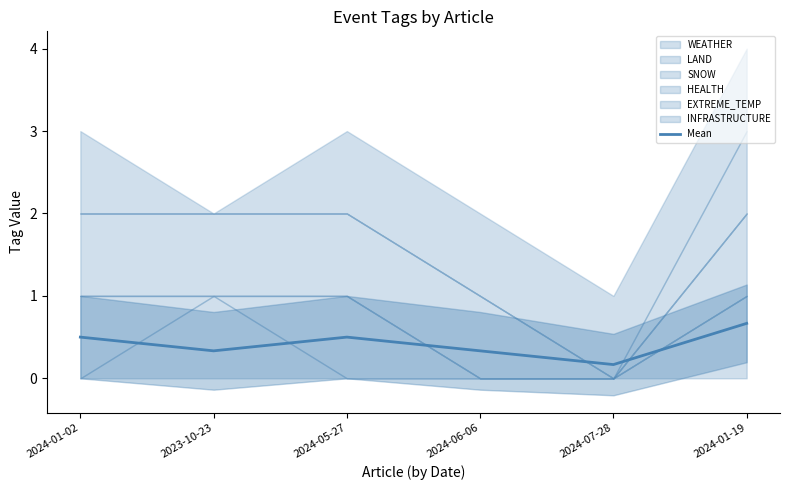

Rank the categories by value from highest to lowest.

2024-01-19, 2024-01-02, 2024-05-27, 2023-10-23, 2024-06-06, 2024-07-28